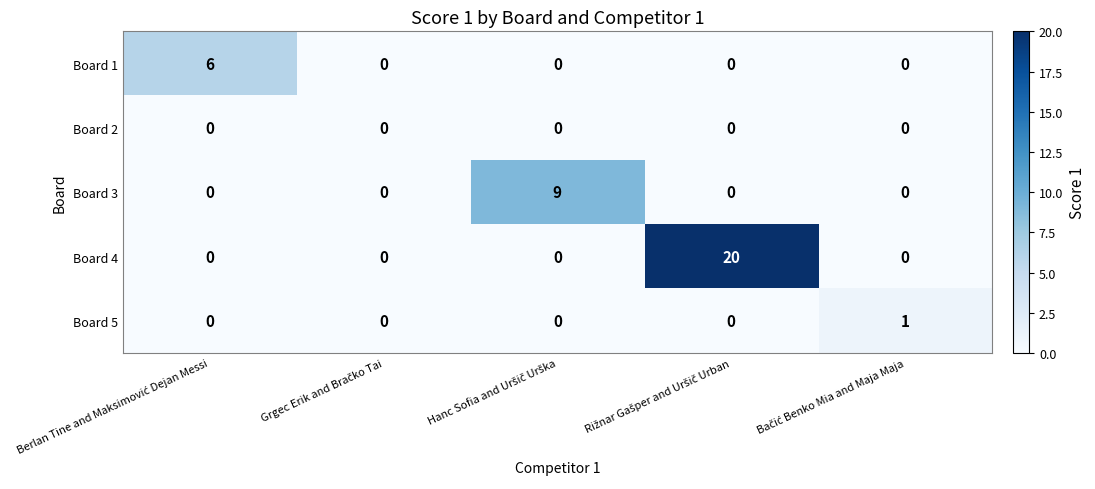

What is the difference between the maximum and minimum values in the Board 1 series?

6